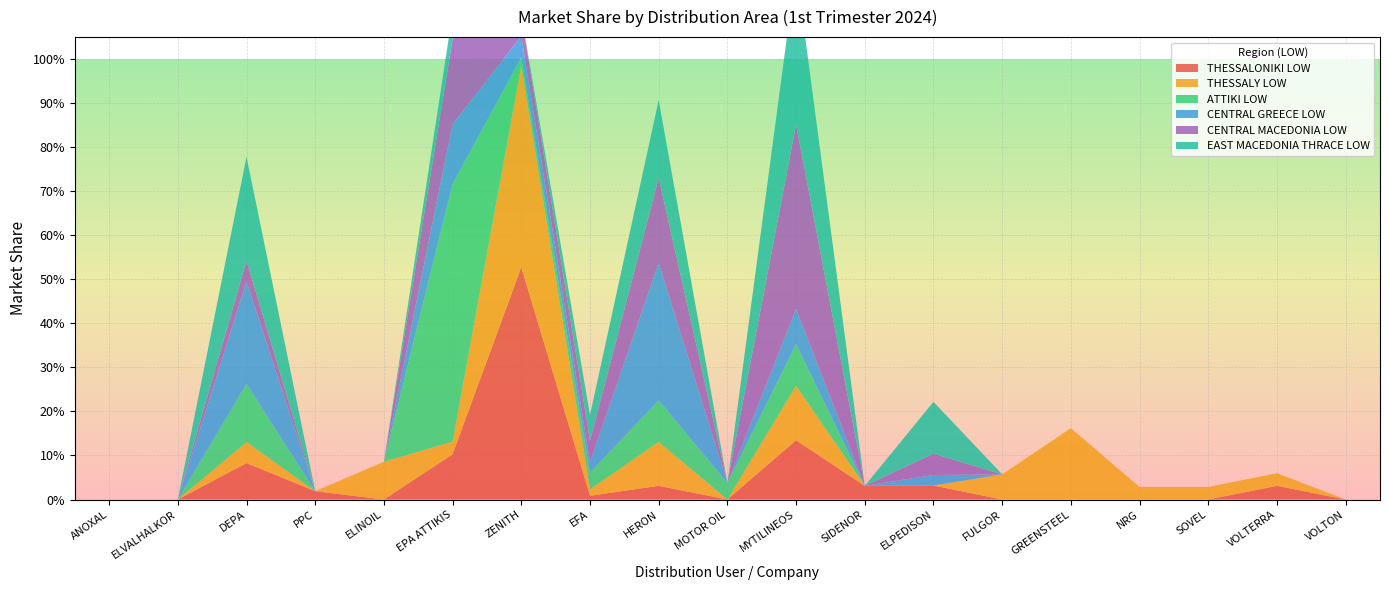

Reading left to right, what are all the values shown in this chart?

THESSALONIKI LOW: ANOXAL=0.0	ELVALHALKOR=0.0	DEPA=0.1	PPC=0.0	ELINOIL=0.0	EPA ATTIKIS=0.1	ZENITH=0.5	EFA=0.0	HERON=0.0	MOTOR OIL=0.0	MYTILINEOS=0.1	SIDENOR=0.0	ELPEDISON=0.0	FULGOR=0.0	GREENSTEEL=0.0	NRG=0.0	SOVEL=0.0	VOLTERRA=0.0	VOLTON=0.0
THESSALY LOW: ANOXAL=0.0	ELVALHALKOR=0.0	DEPA=0.0	PPC=0.0	ELINOIL=0.1	EPA ATTIKIS=0.0	ZENITH=0.5	EFA=0.0	HERON=0.1	MOTOR OIL=0.0	MYTILINEOS=0.1	SIDENOR=0.0	ELPEDISON=0.0	FULGOR=0.1	GREENSTEEL=0.2	NRG=0.0	SOVEL=0.0	VOLTERRA=0.0	VOLTON=0.0
ATTIKI LOW: ANOXAL=0.0	ELVALHALKOR=0.0	DEPA=0.1	PPC=0.0	ELINOIL=0.0	EPA ATTIKIS=0.6	ZENITH=0.0	EFA=0.0	HERON=0.1	MOTOR OIL=0.0	MYTILINEOS=0.1	SIDENOR=0.0	ELPEDISON=0.0	FULGOR=0.0	GREENSTEEL=0.0	NRG=0.0	SOVEL=0.0	VOLTERRA=0.0	VOLTON=0.0
CENTRAL GREECE LOW: ANOXAL=0.0	ELVALHALKOR=0.0	DEPA=0.2	PPC=0.0	ELINOIL=0.0	EPA ATTIKIS=0.1	ZENITH=0.0	EFA=0.0	HERON=0.3	MOTOR OIL=0.0	MYTILINEOS=0.1	SIDENOR=0.0	ELPEDISON=0.0	FULGOR=0.0	GREENSTEEL=0.0	NRG=0.0	SOVEL=0.0	VOLTERRA=0.0	VOLTON=0.0
CENTRAL MACEDONIA LOW: ANOXAL=0.0	ELVALHALKOR=0.0	DEPA=0.0	PPC=0.0	ELINOIL=0.0	EPA ATTIKIS=0.2	ZENITH=0.0	EFA=0.0	HERON=0.2	MOTOR OIL=0.0	MYTILINEOS=0.4	SIDENOR=0.0	ELPEDISON=0.0	FULGOR=0.0	GREENSTEEL=0.0	NRG=0.0	SOVEL=0.0	VOLTERRA=0.0	VOLTON=0.0
EAST MACEDONIA THRACE LOW: ANOXAL=0.0	ELVALHALKOR=0.0	DEPA=0.2	PPC=0.0	ELINOIL=0.0	EPA ATTIKIS=0.1	ZENITH=0.0	EFA=0.1	HERON=0.2	MOTOR OIL=0.0	MYTILINEOS=0.4	SIDENOR=0.0	ELPEDISON=0.1	FULGOR=0.0	GREENSTEEL=0.0	NRG=0.0	SOVEL=0.0	VOLTERRA=0.0	VOLTON=0.0